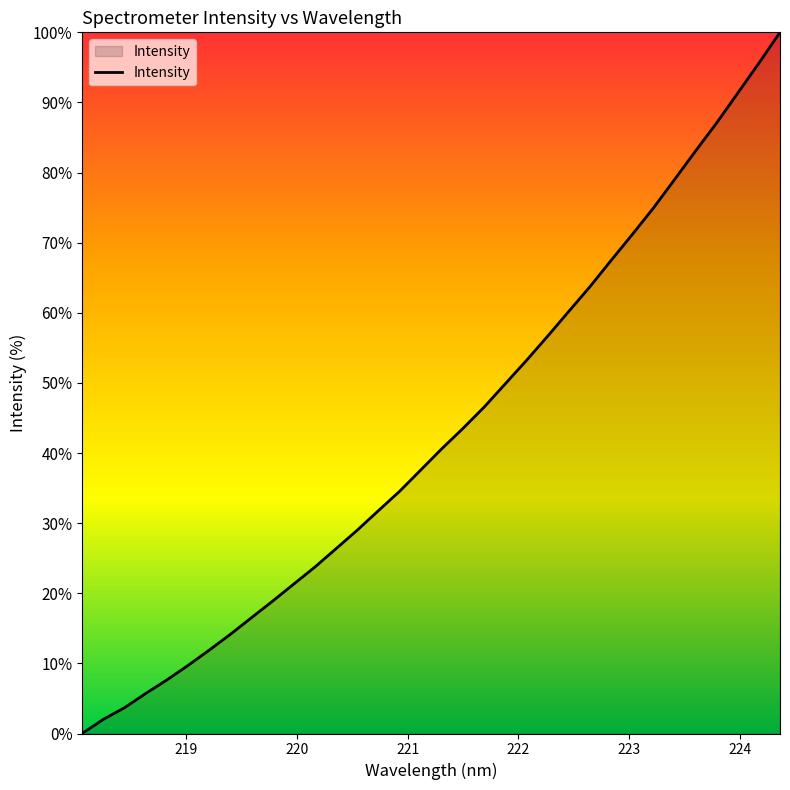

What is the difference between the maximum and minimum values?

100.0